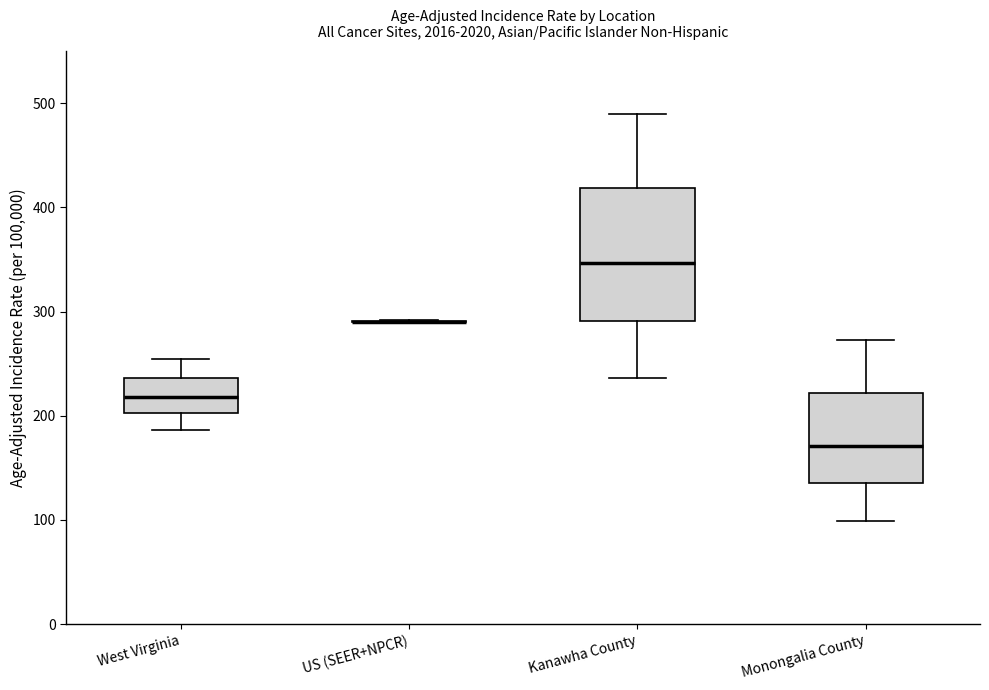

Reading left to right, transcribe this box plot: for each box, give where its median line is, the range the box spans, and where its two whiskers end, as read against the y-axis. The values are not printed on the chart, so give them approximately, as read against the axis.

West Virginia: median 220, box 200 to 240, whiskers 190 to 250
US (SEER+NPCR): box collapsed to a line at 290, whiskers 290 to 290
Kanawha County: median 350, box 290 to 420, whiskers 240 to 490
Monongalia County: median 170, box 140 to 220, whiskers 100 to 270